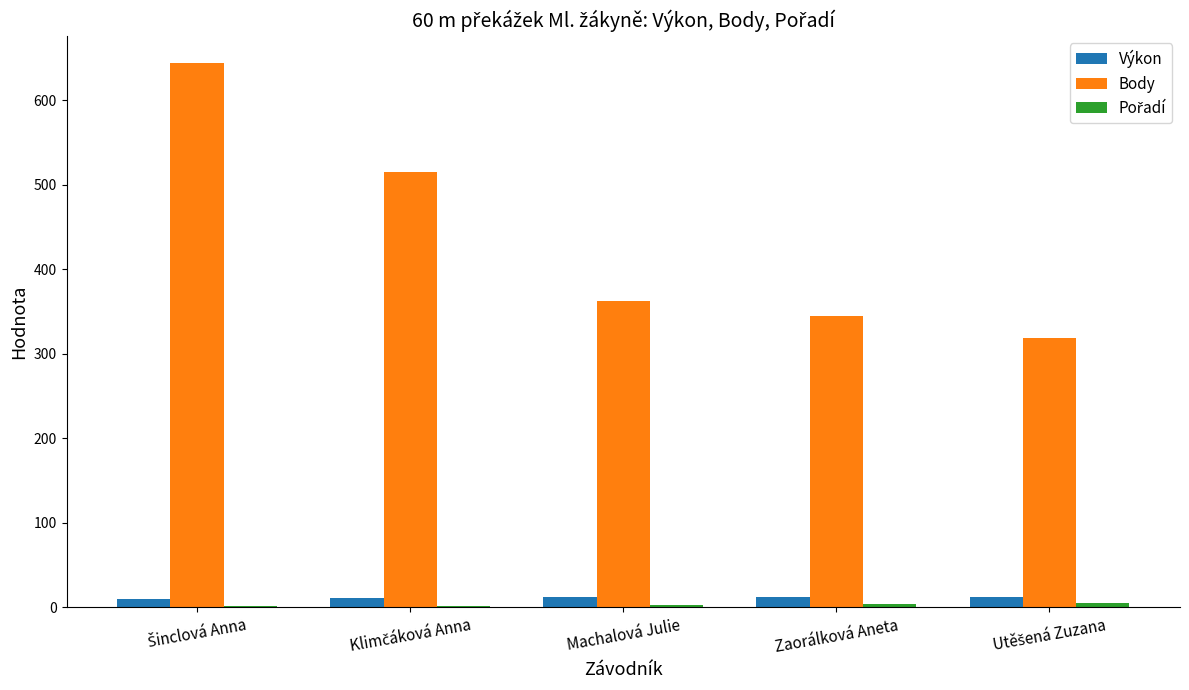

Is it true that Body equals 363.0 at Machalová Julie?

True